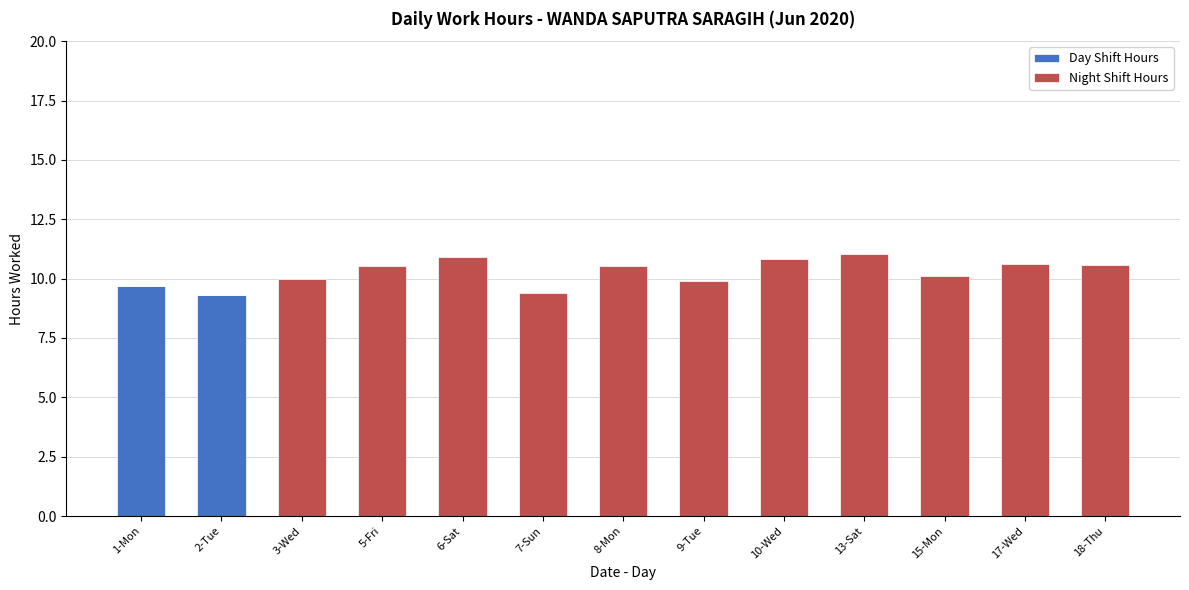

What are all the series names shown in the legend?

Day Shift Hours, Night Shift Hours